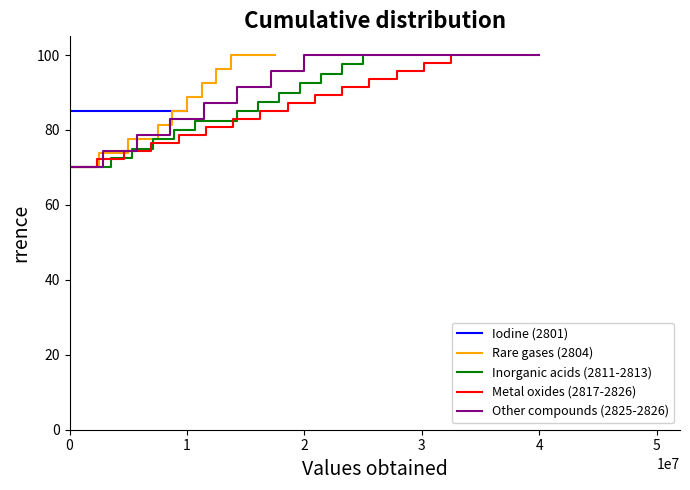

True or false: Metal oxides (2817-2826) and Iodine (2801) cross at least once.

False